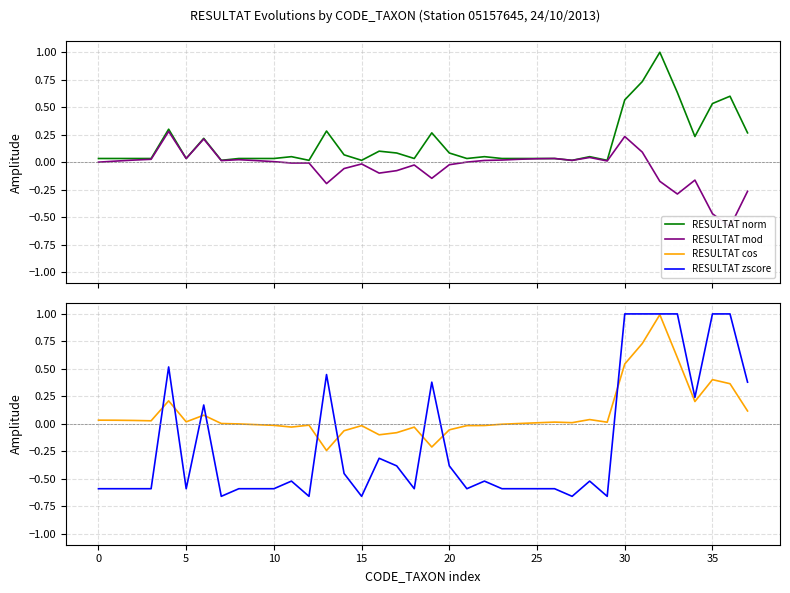

Which series has the largest range (max minus min)?

RESULTAT zscore